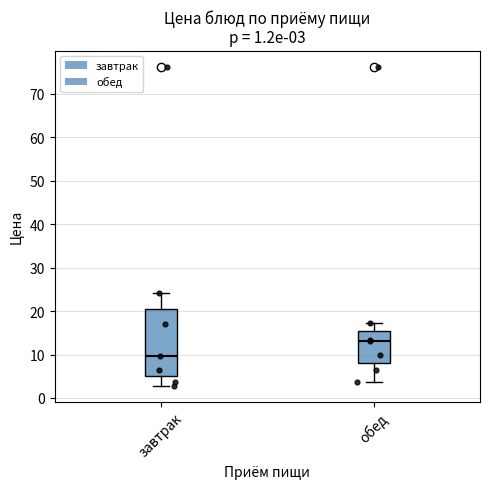

Which box is the tallest, from its lower edge to its upper edge?

завтрак